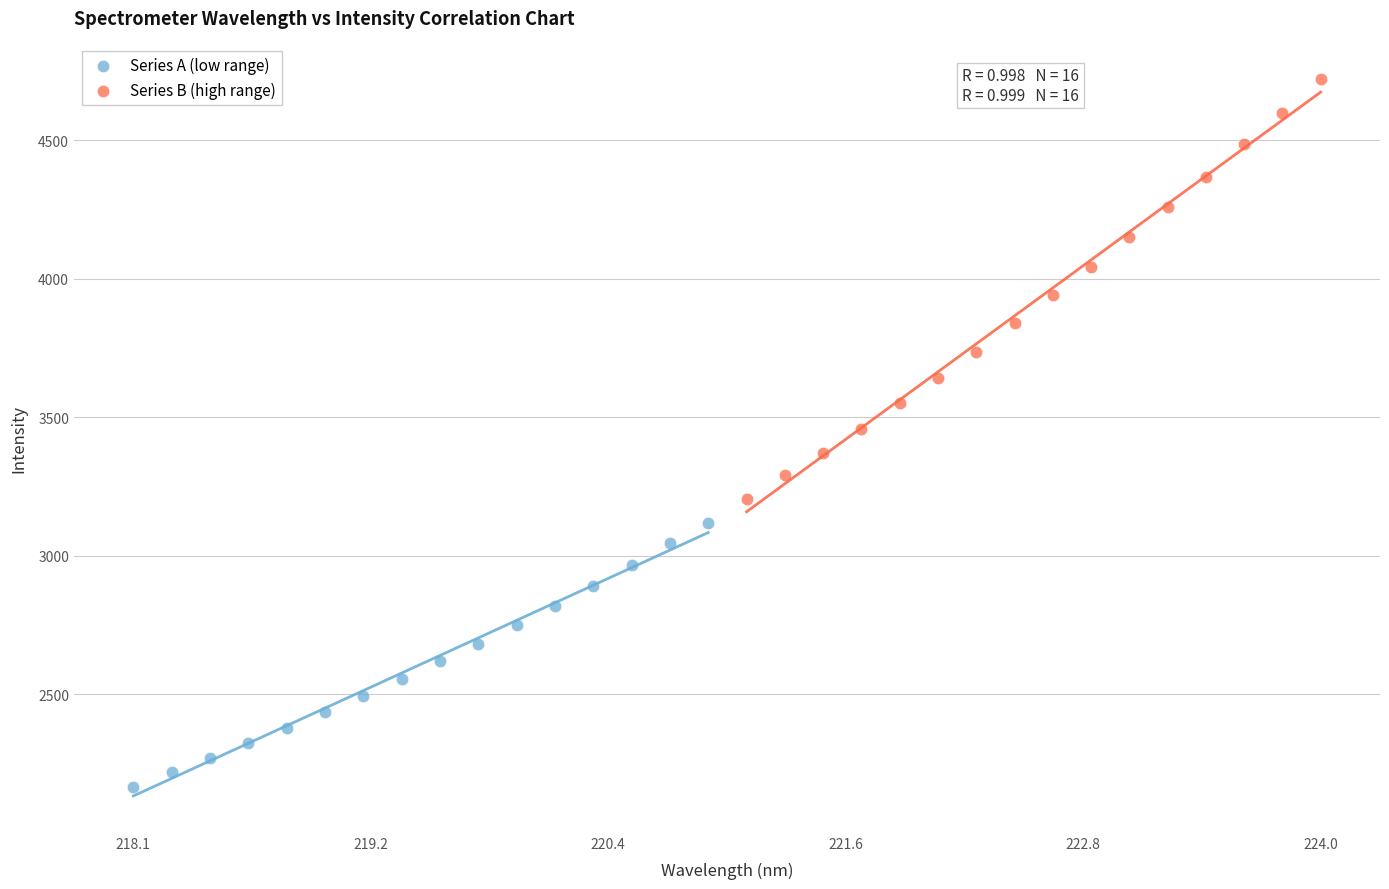

Which series has the largest Y range (max minus min)?

Series B (high range)